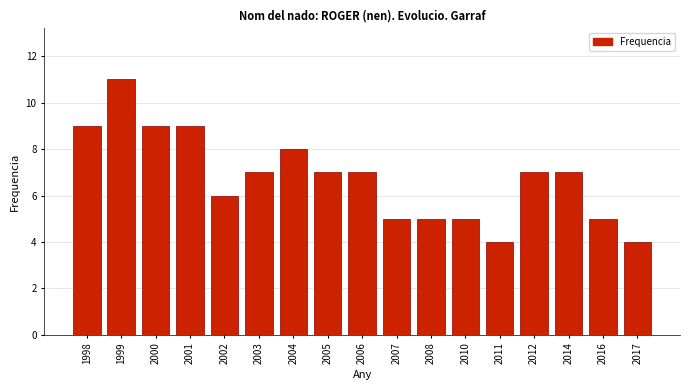

Reading left to right, extract all data points from this chart.

9	11	9	9	6	7	8	7	7	5	5	5	4	7	7	5	4